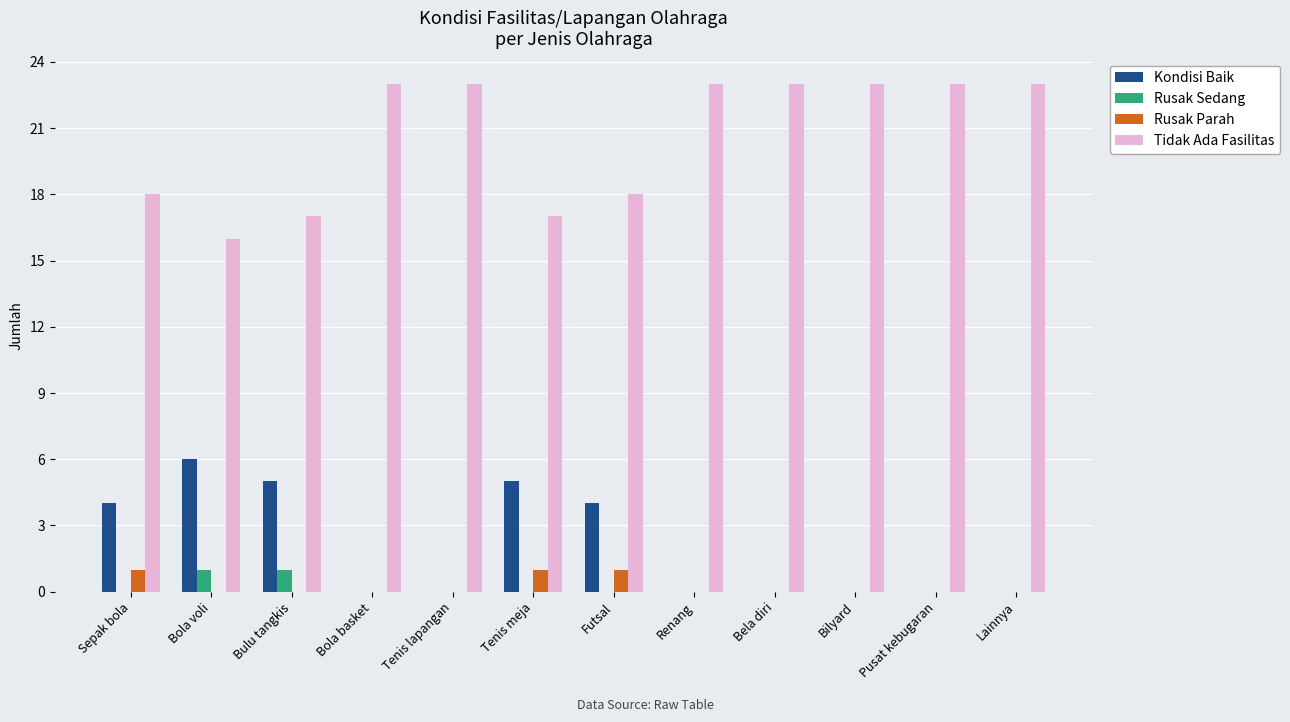

Which series has the widest spread of values?

Tidak Ada Fasilitas